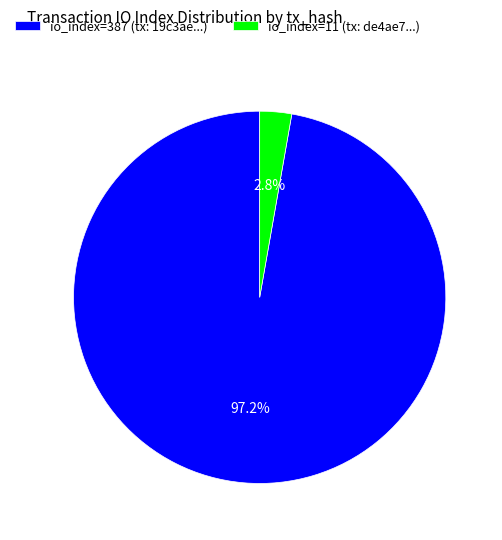

To the nearest percent, what percentage of the pie is io_index=387?

97%